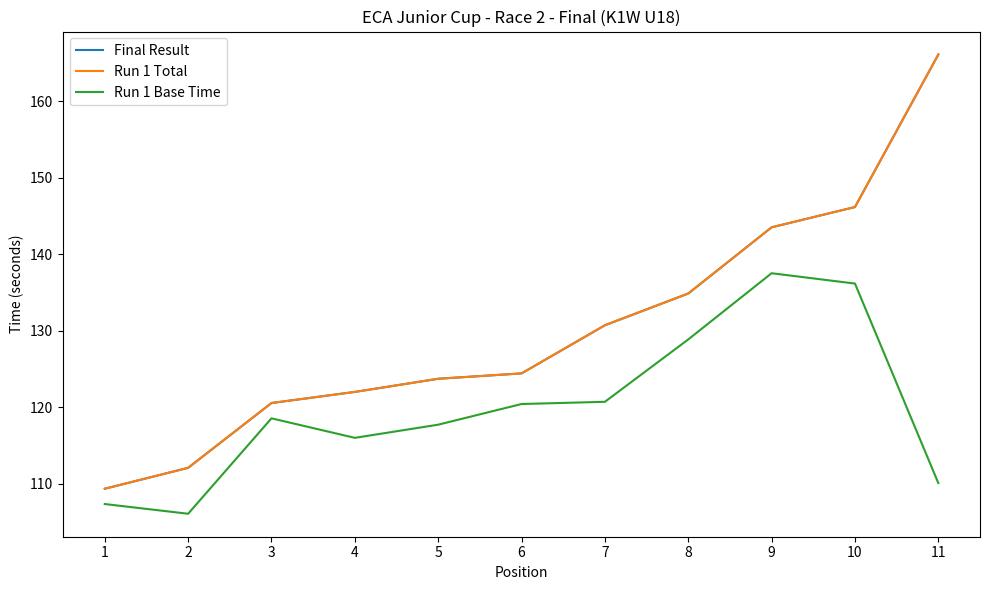

Reading left to right, what are all the values shown in this chart?

Final Result: 1=109.3	2=112.1	3=120.5	4=122.0	5=123.7	6=124.4	7=130.7	8=134.8	9=143.5	10=146.2	11=166.1
Run 1 Total: 1=109.3	2=112.1	3=120.5	4=122.0	5=123.7	6=124.4	7=130.7	8=134.8	9=143.5	10=146.2	11=166.1
Run 1 Base Time: 1=107.3	2=106.1	3=118.5	4=116.0	5=117.7	6=120.4	7=120.7	8=128.8	9=137.5	10=136.2	11=110.1